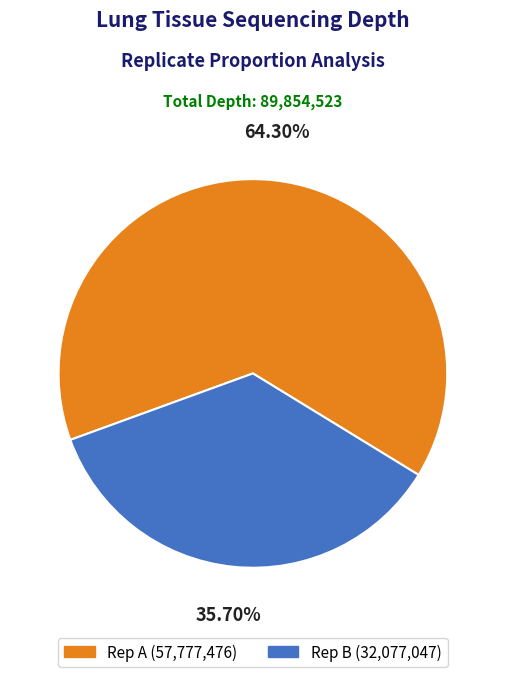

Does any single category account for the majority?

Yes